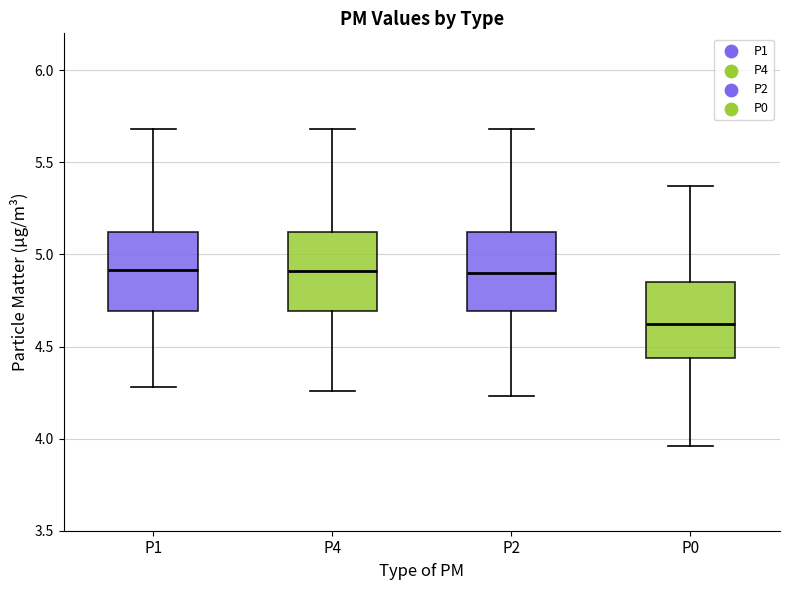

Where does the upper whisker of the box for P2 end on the y-axis? The values are not printed on the chart, so give them approximately, as read against the axis.

5.70